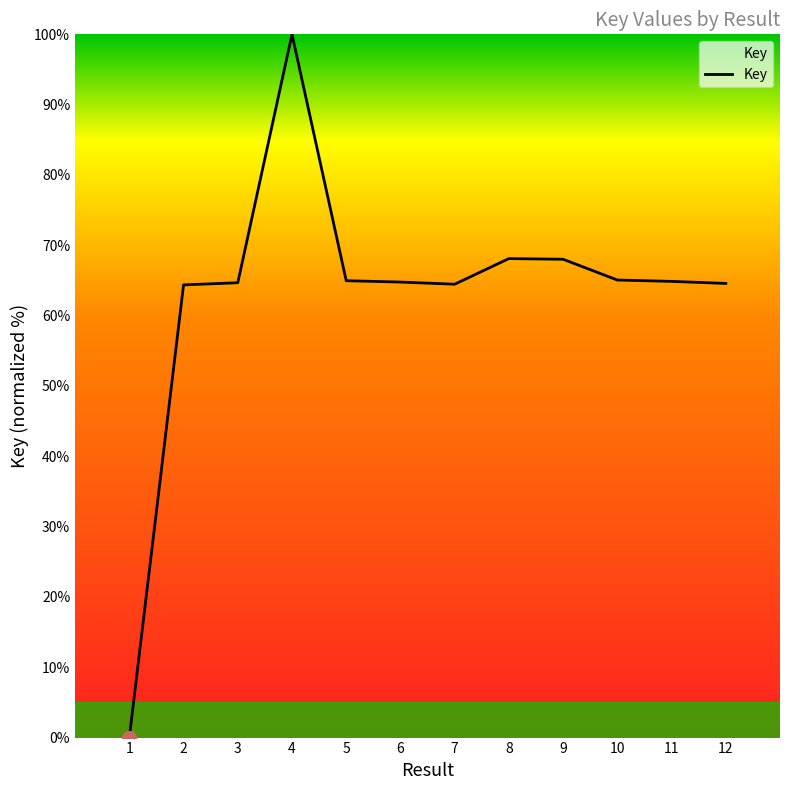

What is the change in value from 5 to 9?

+3.0